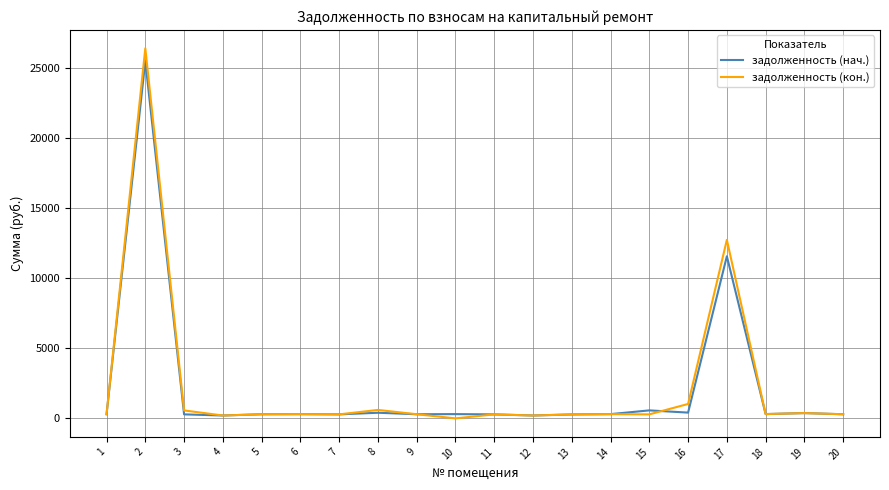

What is the maximum value for задолженность (кон.)?

26418.2